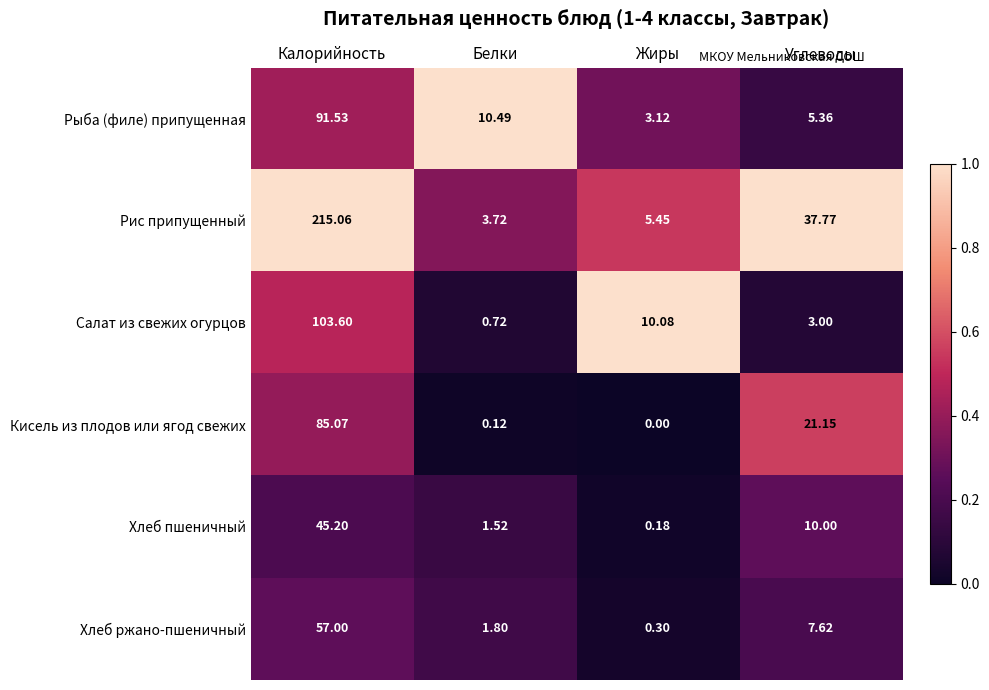

List the series in order of their peak value, highest first.

Рис припущенный, Салат из свежих огурцов, Рыба (филе) припущенная, Кисель из плодов или ягод свежих, Хлеб ржано-пшеничный, Хлеб пшеничный